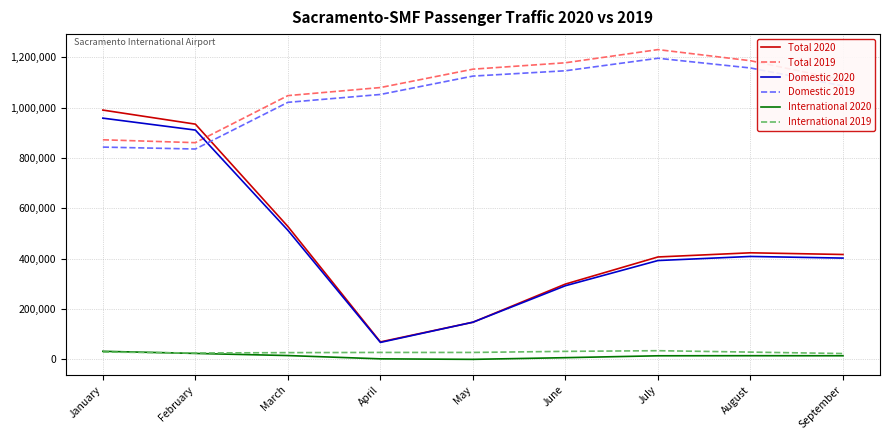

In Domestic 2020, how many points are lower than both neighbors (excluding endpoints)?

1